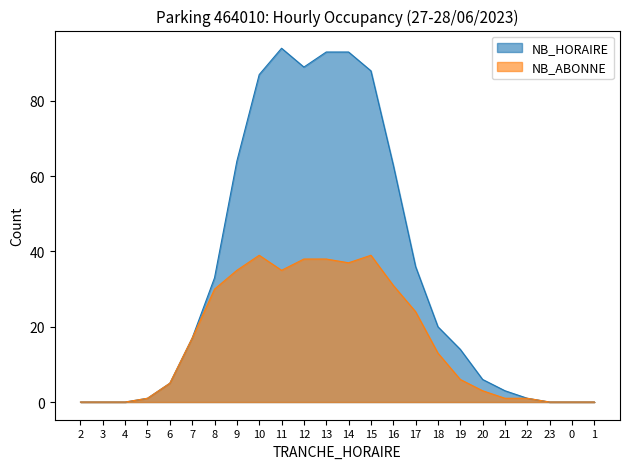

True or false: NB_ABONNE and NB_HORAIRE cross at least once.

False